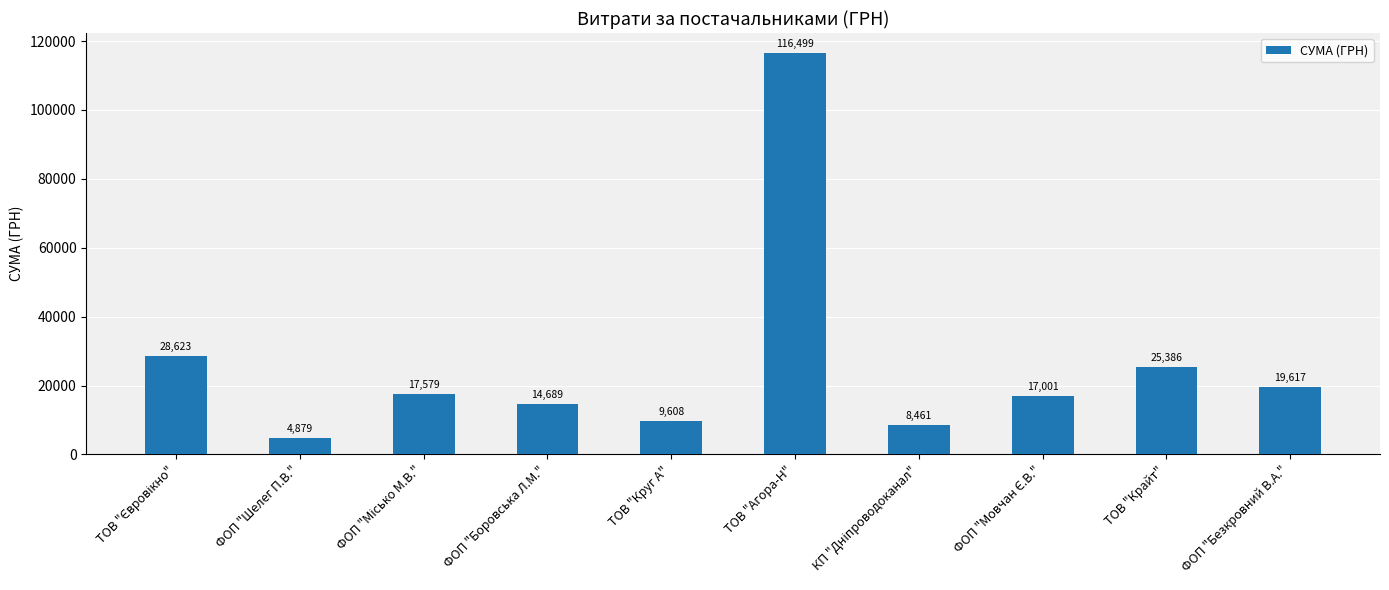

Which category has the highest value across all series?

ТОВ "Агора-Н"